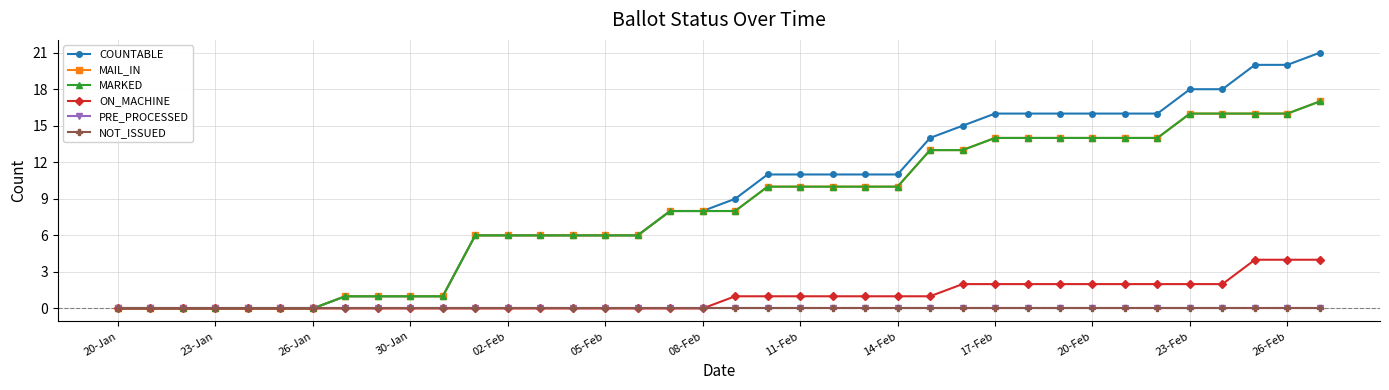

How many series are shown in this chart?

6